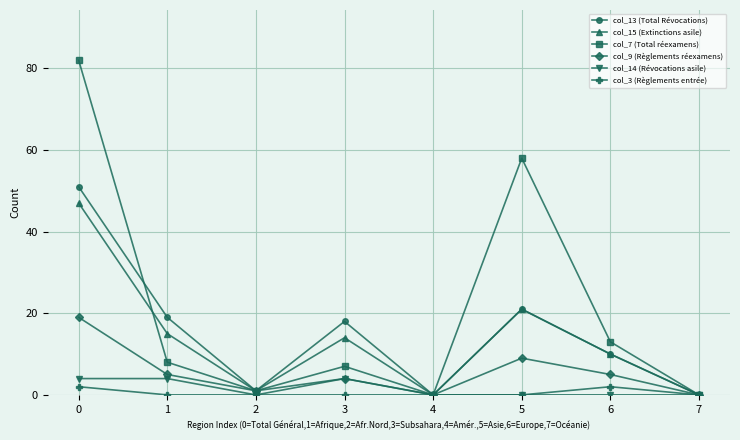

Which series has the largest total across all categories?

col_7 (Total réexamens)